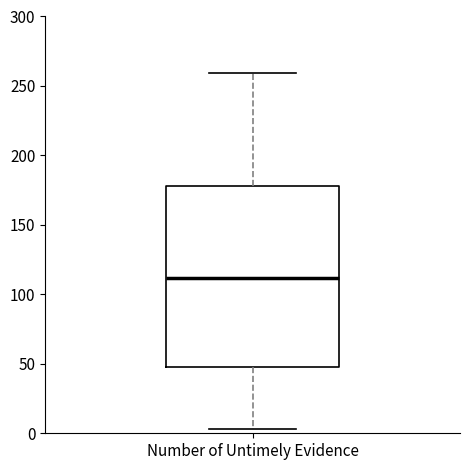

Where does the upper whisker of the box for Number of Untimely Evidence end on the y-axis? The values are not printed on the chart, so give them approximately, as read against the axis.

260